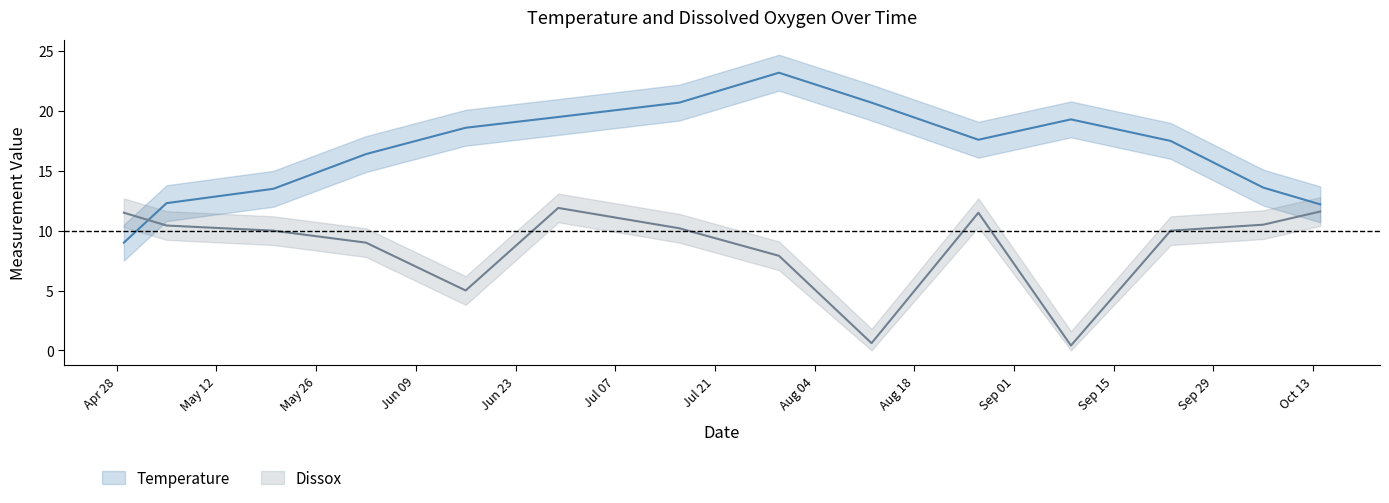

The Dissox series shows 4.7 at 08/27/2015. True or false?

False